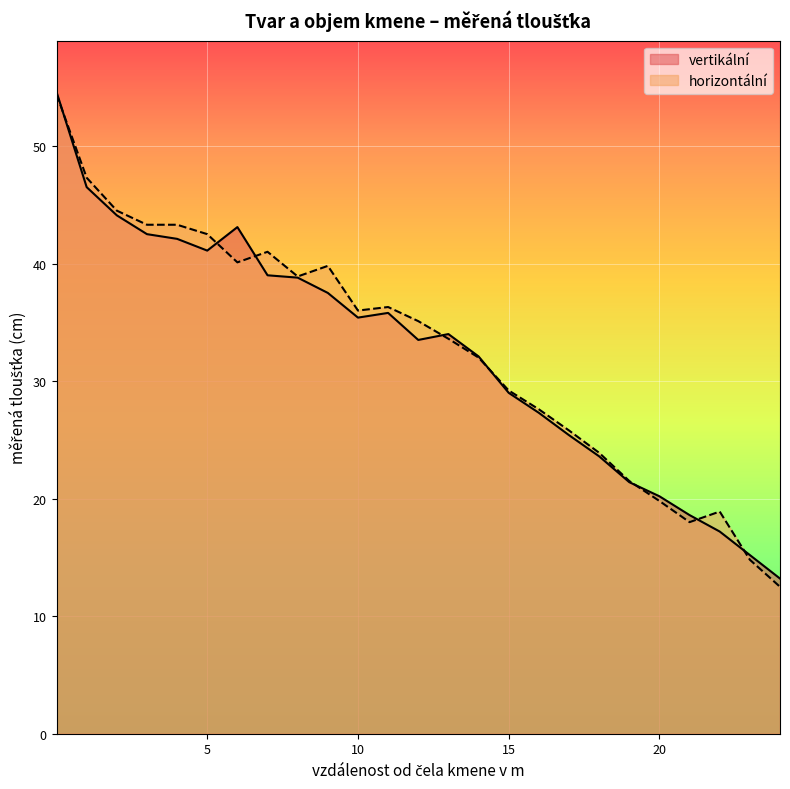

What is the approximate value of horizontální at 17?

25.8